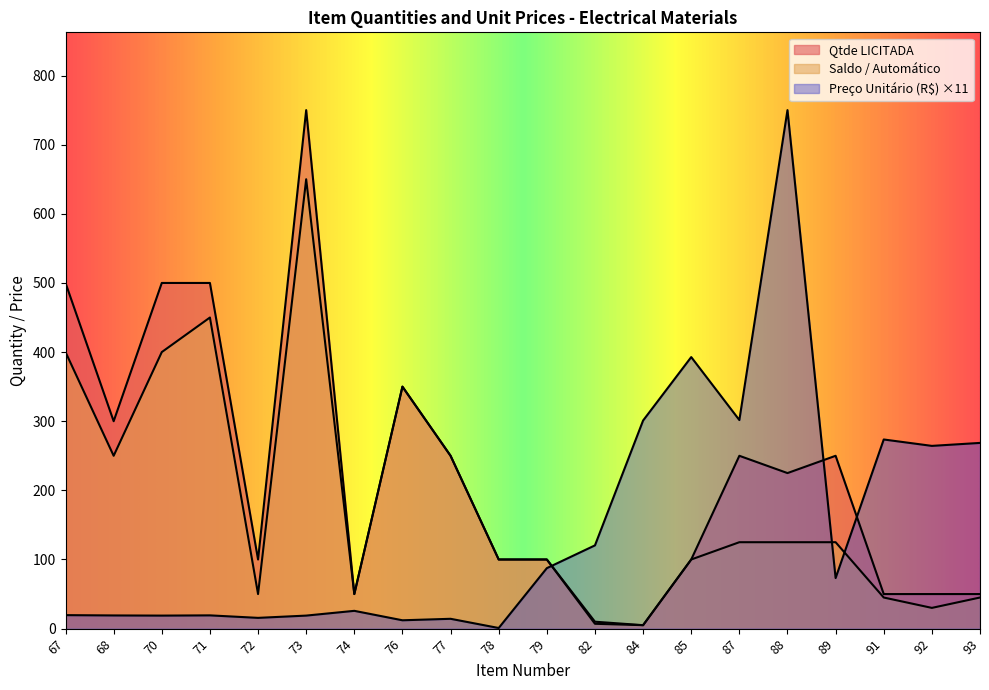

At which category is the sum across all series the highest?

73